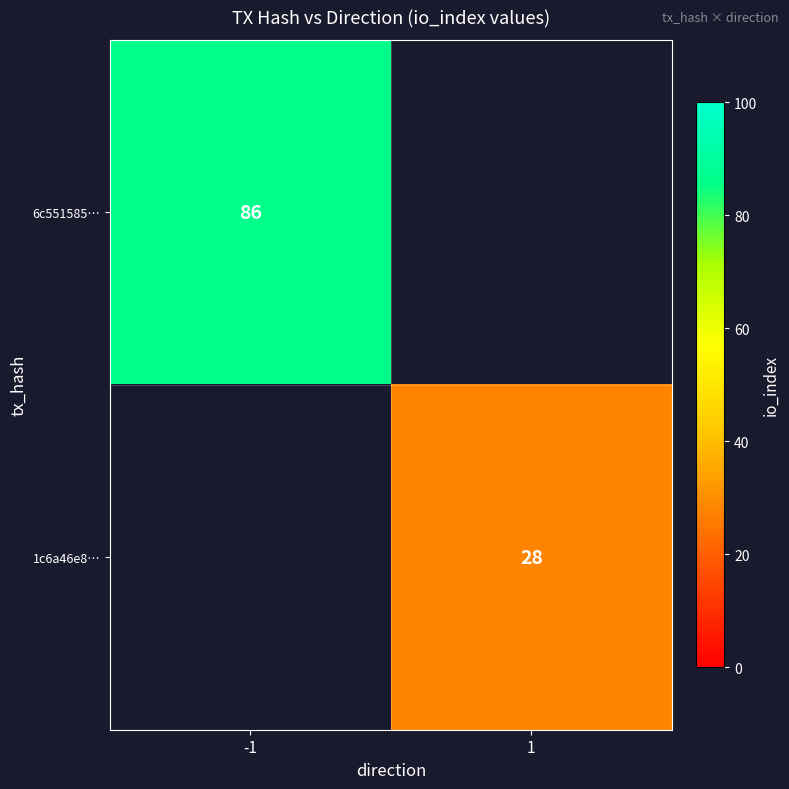

At how many categories does at least one series exceed 61?

1